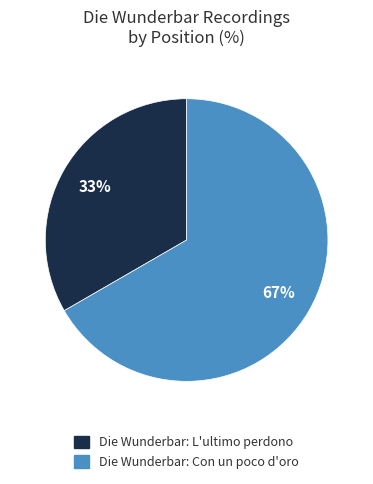

To the nearest percent, what is the combined percentage of Die Wunderbar: Con un poco d'oro and Die Wunderbar: L'ultimo perdono?

100%